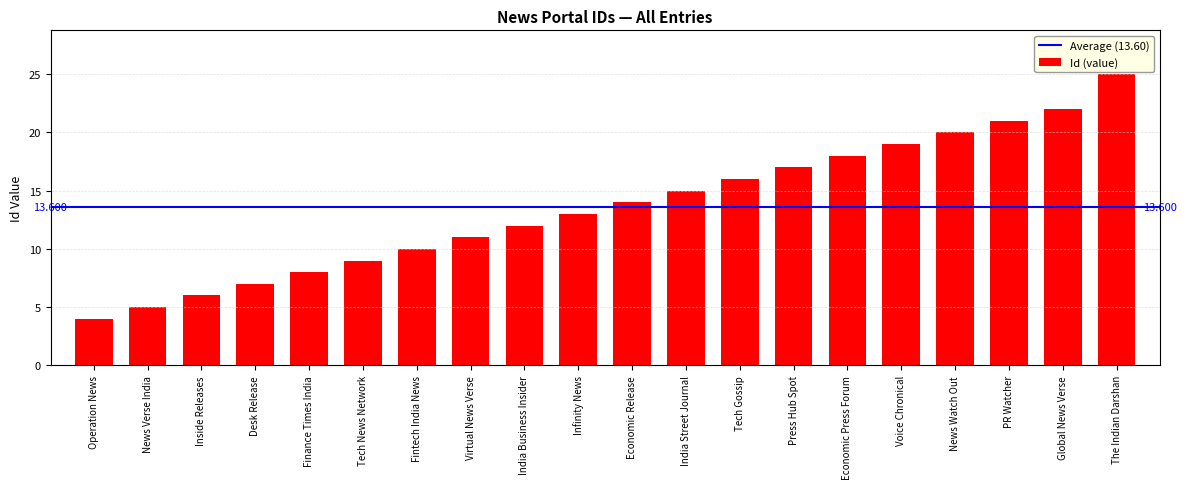

What position from the left is Fintech India News?

7